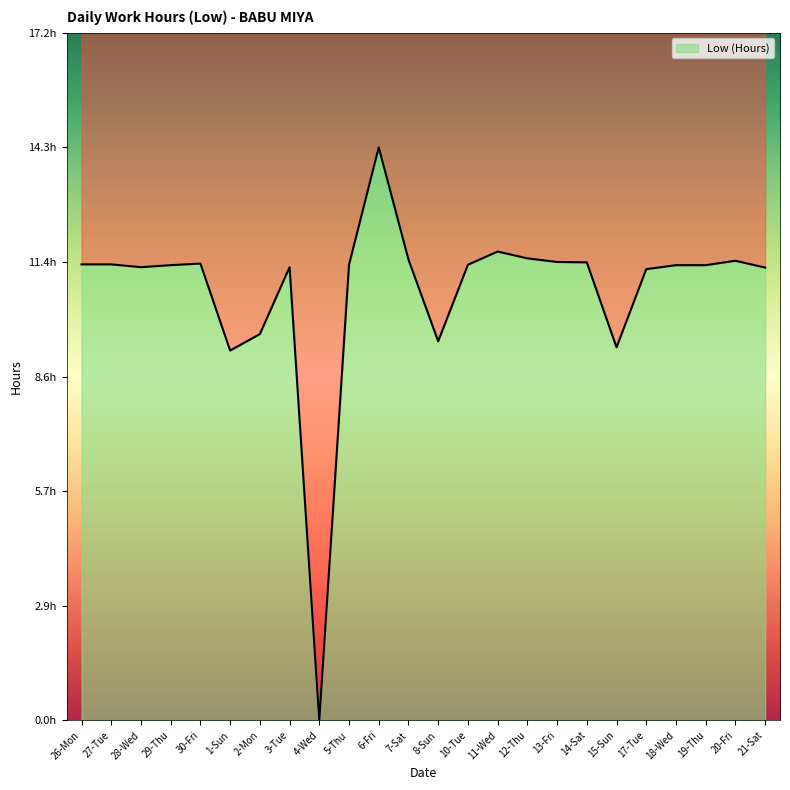

At which label does the data first exceed 11?

26-Mon